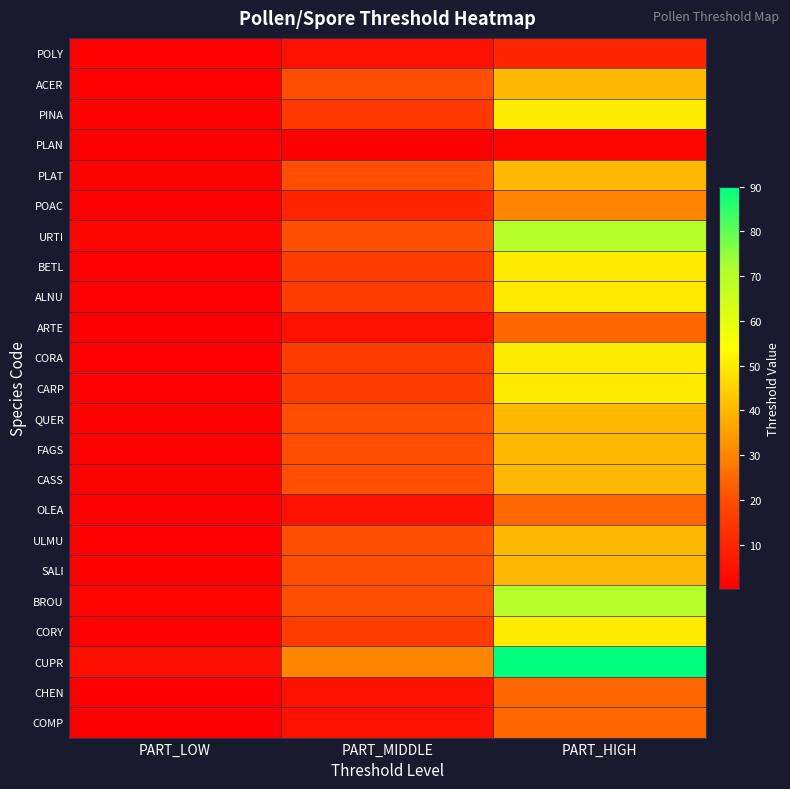

Reading left to right, extract all data points from this chart.

POLY: PART_LOW=1.0	PART_MIDDLE=5.0	PART_HIGH=10.0
ACER: PART_LOW=1.0	PART_MIDDLE=20.0	PART_HIGH=40.0
PINA: PART_LOW=1.0	PART_MIDDLE=15.0	PART_HIGH=50.0
PLAN: PART_LOW=0.1	PART_MIDDLE=0.4	PART_HIGH=2.0
PLAT: PART_LOW=1.0	PART_MIDDLE=20.0	PART_HIGH=40.0
POAC: PART_LOW=0.5	PART_MIDDLE=10.0	PART_HIGH=30.0
URTI: PART_LOW=2.0	PART_MIDDLE=20.0	PART_HIGH=70.0
BETL: PART_LOW=0.5	PART_MIDDLE=16.0	PART_HIGH=50.0
ALNU: PART_LOW=0.5	PART_MIDDLE=16.0	PART_HIGH=50.0
ARTE: PART_LOW=0.1	PART_MIDDLE=5.0	PART_HIGH=25.0
CORA: PART_LOW=0.5	PART_MIDDLE=16.0	PART_HIGH=50.0
CARP: PART_LOW=0.5	PART_MIDDLE=16.0	PART_HIGH=50.0
QUER: PART_LOW=1.0	PART_MIDDLE=20.0	PART_HIGH=40.0
FAGS: PART_LOW=1.0	PART_MIDDLE=20.0	PART_HIGH=40.0
CASS: PART_LOW=1.0	PART_MIDDLE=20.0	PART_HIGH=40.0
OLEA: PART_LOW=0.5	PART_MIDDLE=5.0	PART_HIGH=25.0
ULMU: PART_LOW=1.0	PART_MIDDLE=20.0	PART_HIGH=40.0
SALI: PART_LOW=1.0	PART_MIDDLE=20.0	PART_HIGH=40.0
BROU: PART_LOW=2.0	PART_MIDDLE=20.0	PART_HIGH=70.0
CORY: PART_LOW=0.5	PART_MIDDLE=16.0	PART_HIGH=50.0
CUPR: PART_LOW=4.0	PART_MIDDLE=30.0	PART_HIGH=90.0
CHEN: PART_LOW=0.1	PART_MIDDLE=5.0	PART_HIGH=25.0
COMP: PART_LOW=0.1	PART_MIDDLE=5.0	PART_HIGH=25.0